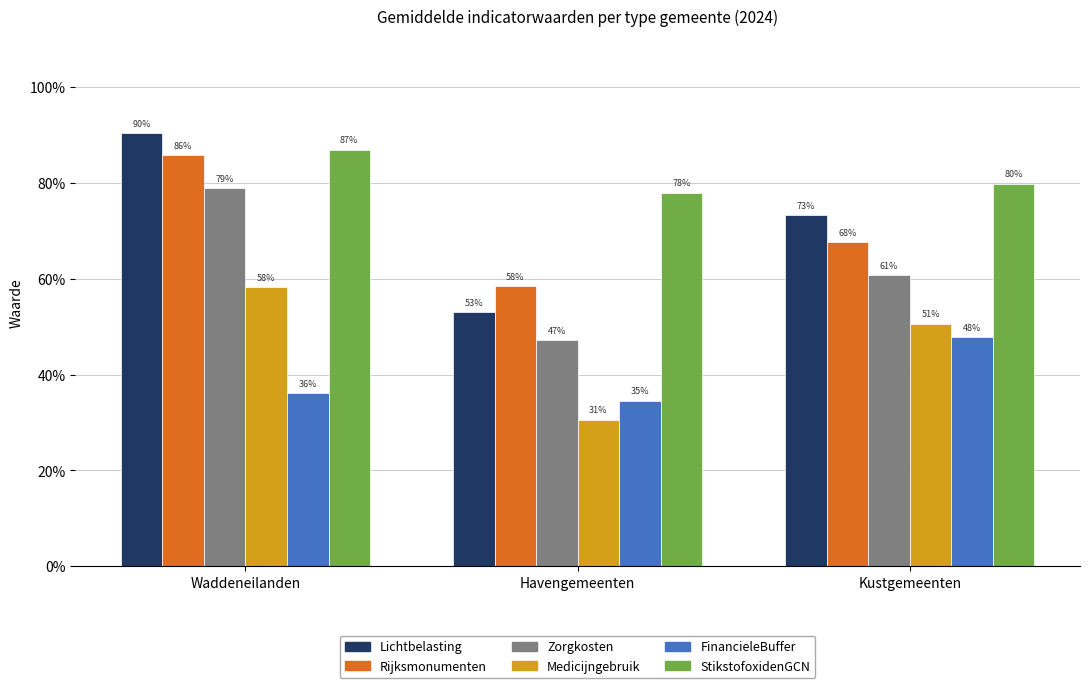

Is it true that FinancieleBuffer equals 50.6 at Waddeneilanden?

False